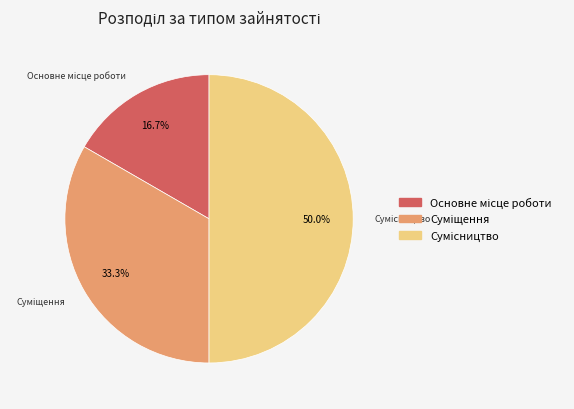

Is there any slice that represents more than half of the pie?

No